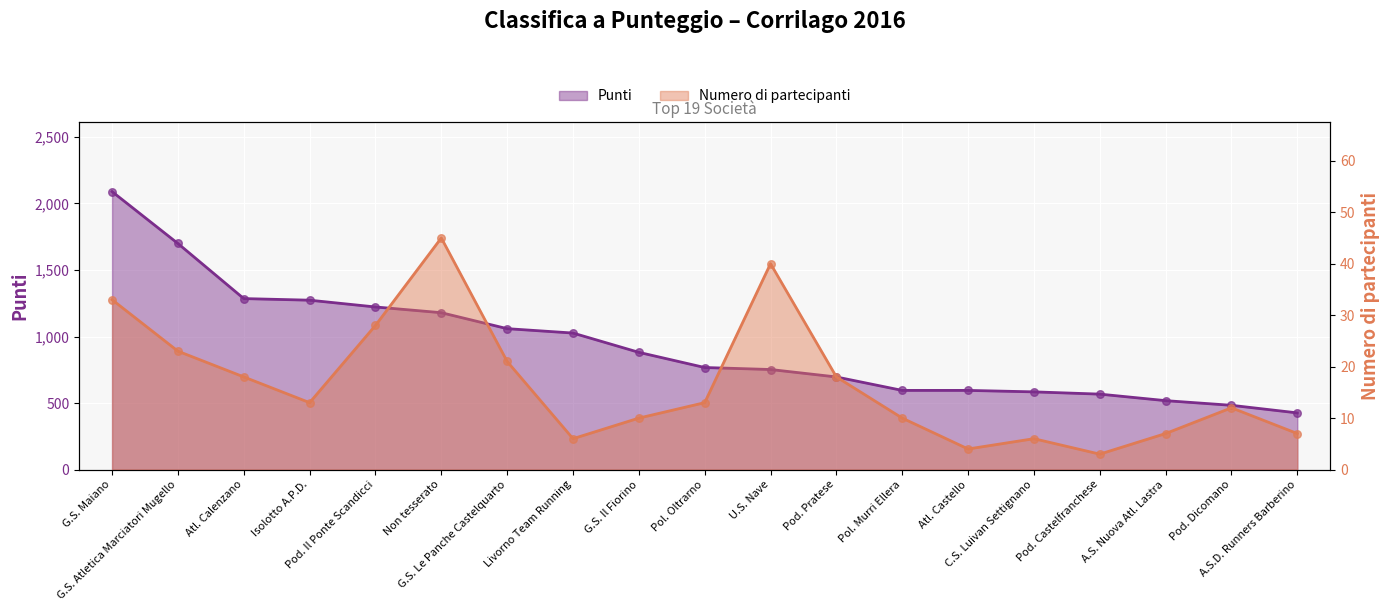

What are all the series names shown in the legend?

Punti, Numero di partecipanti